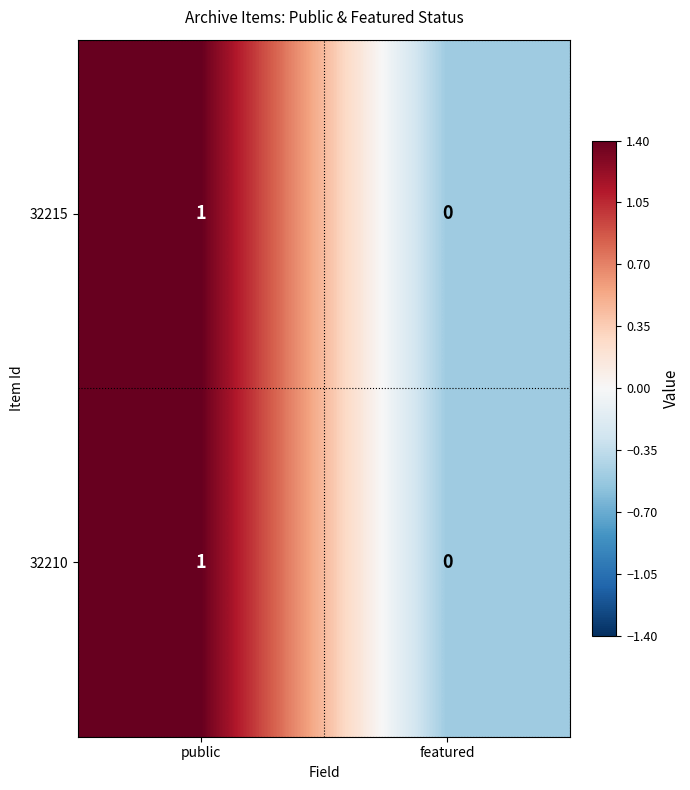

True or false: 32215 has a value of 0 at featured.

True